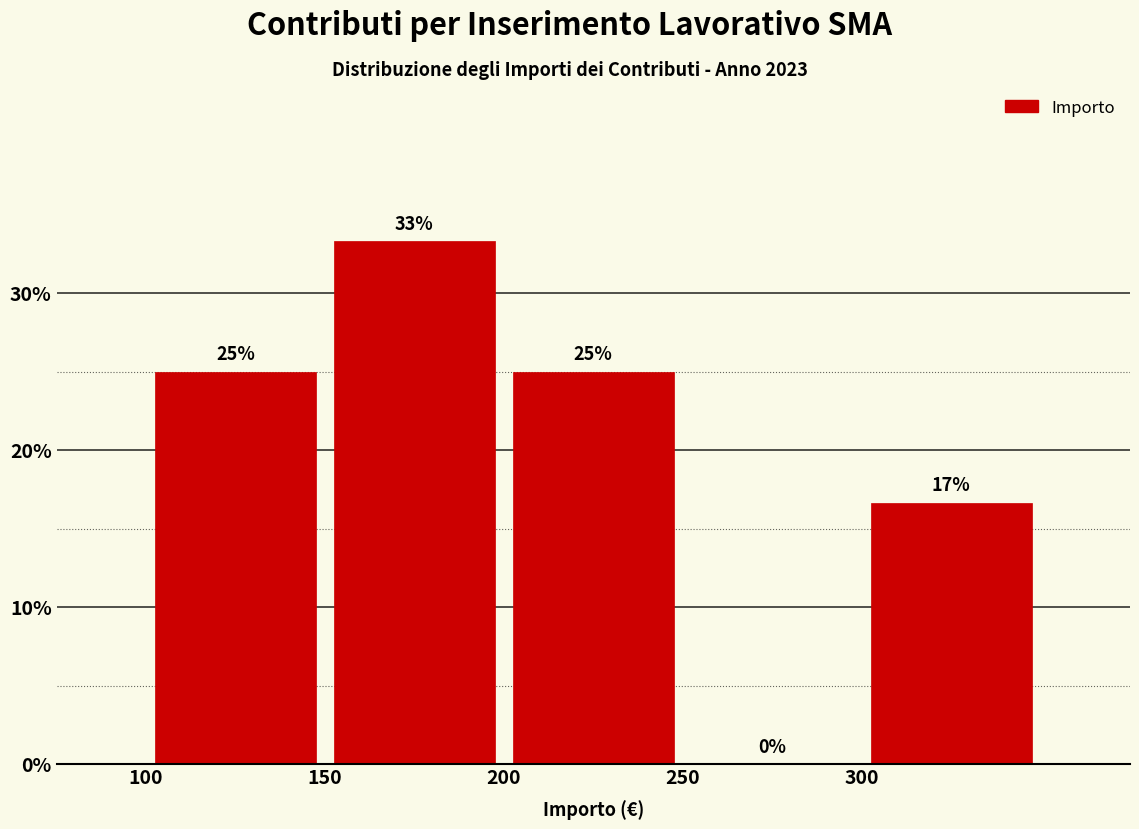

Over which range of the x-axis is the bar tallest?

150 to 200